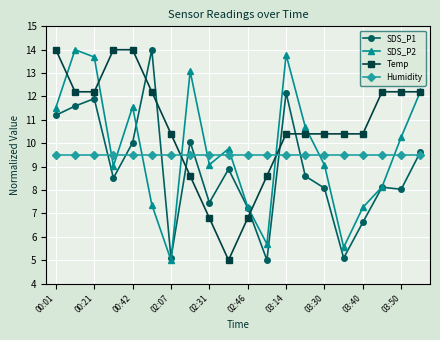

What is the maximum value for Temp?

14.0